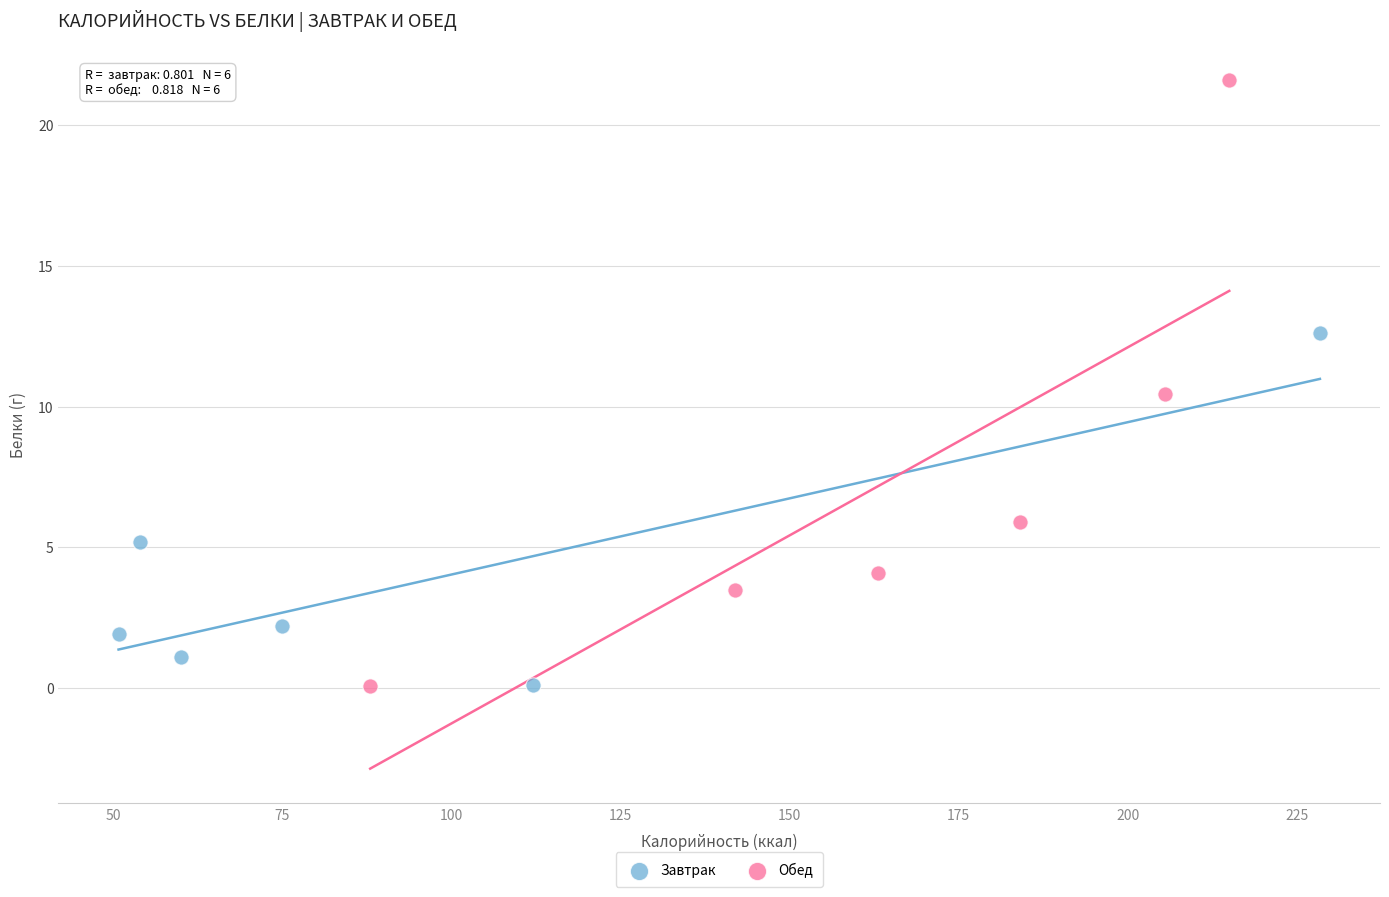

Which series has the largest Y range (max minus min)?

Обед